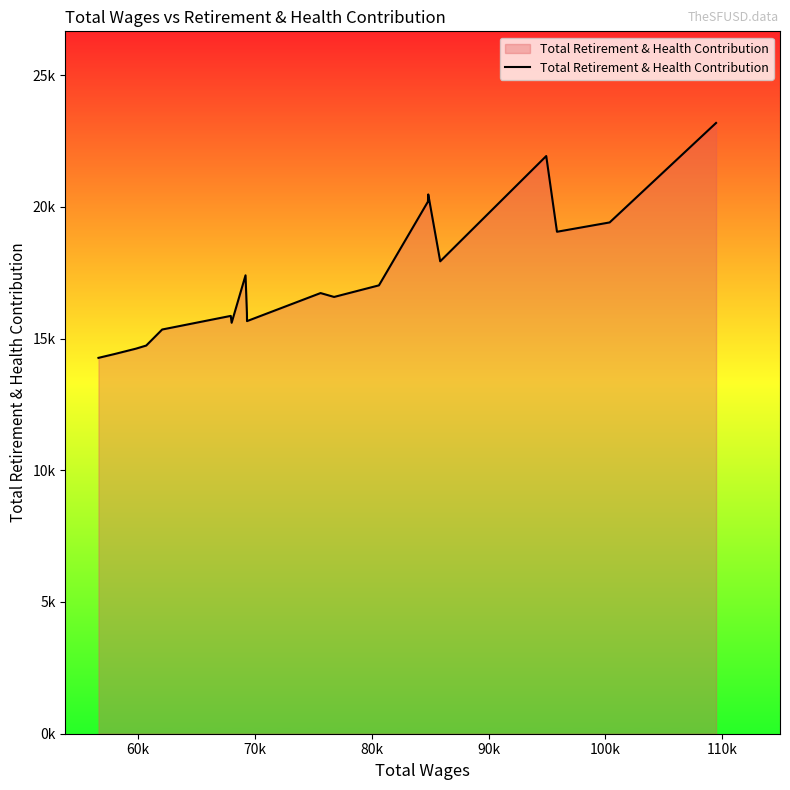

Does the chart have visible grid lines?

No